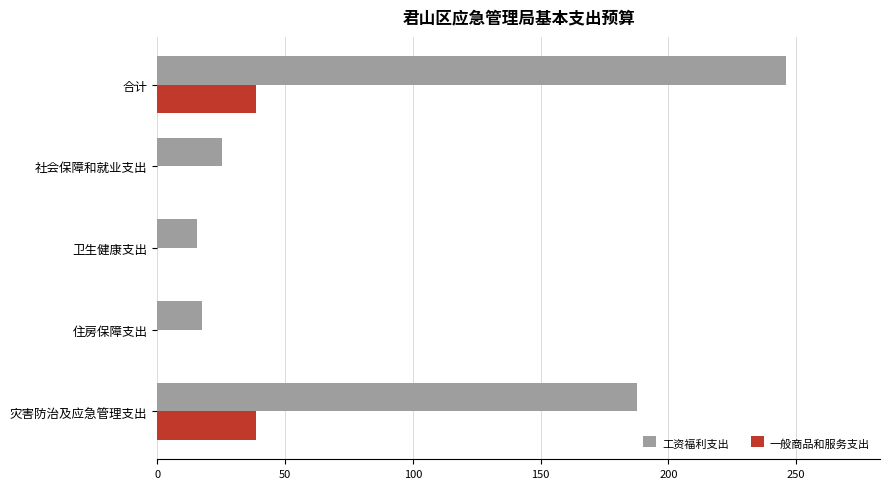

What is the sum of the 一般商品和服务支出 values at 灾害防治及应急管理支出 and 合计?

76.9